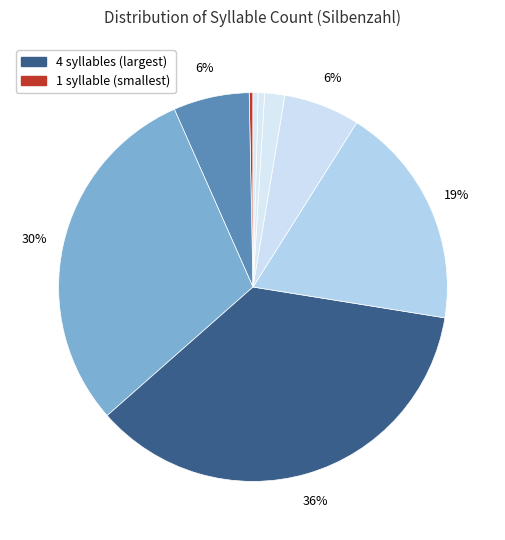

Count the number of slices in the pie.

9